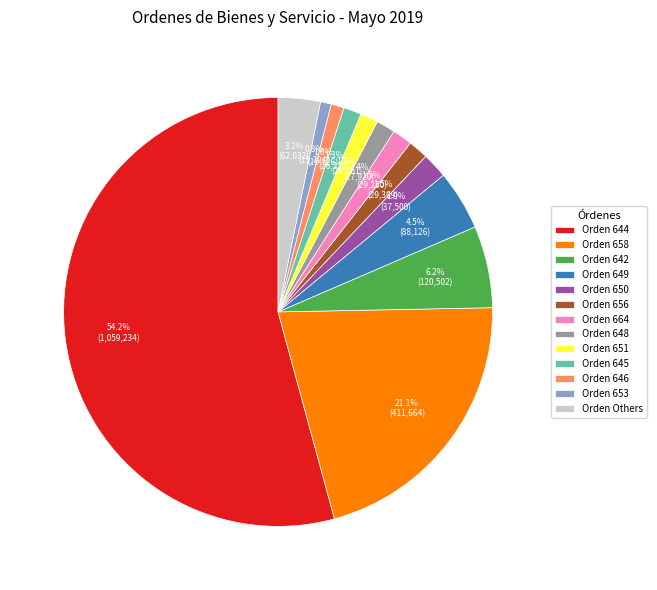

Is there a majority slice in this chart?

Yes